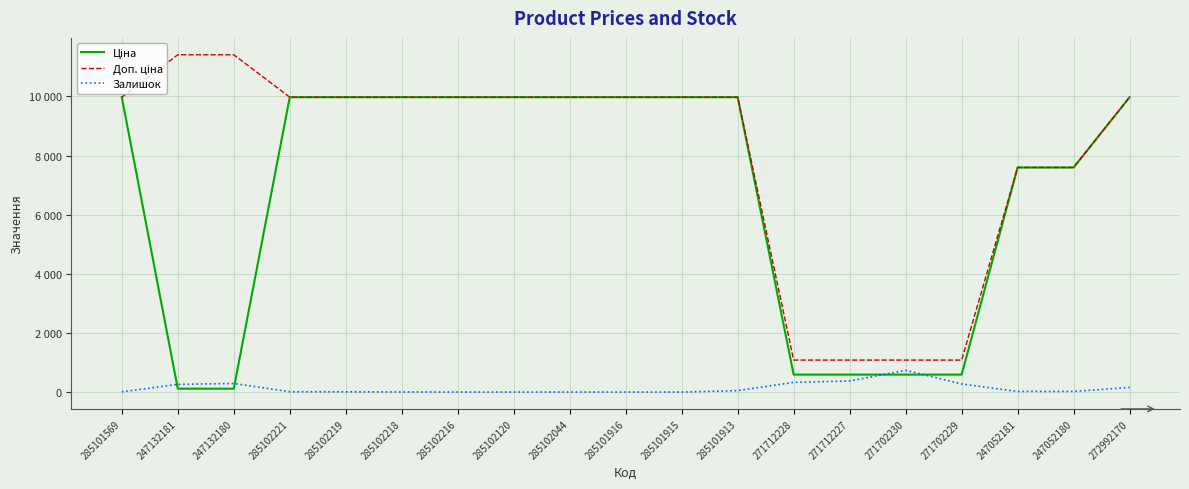

At which label does Доп. ціна first exceed 9974?

285101569